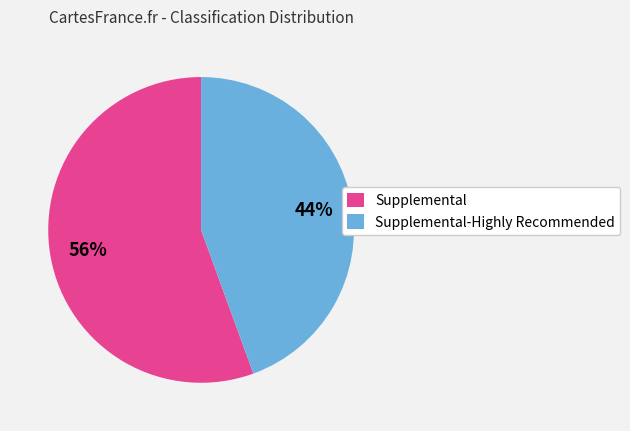

What percentage is the Supplemental slice, to the nearest percent?

56%